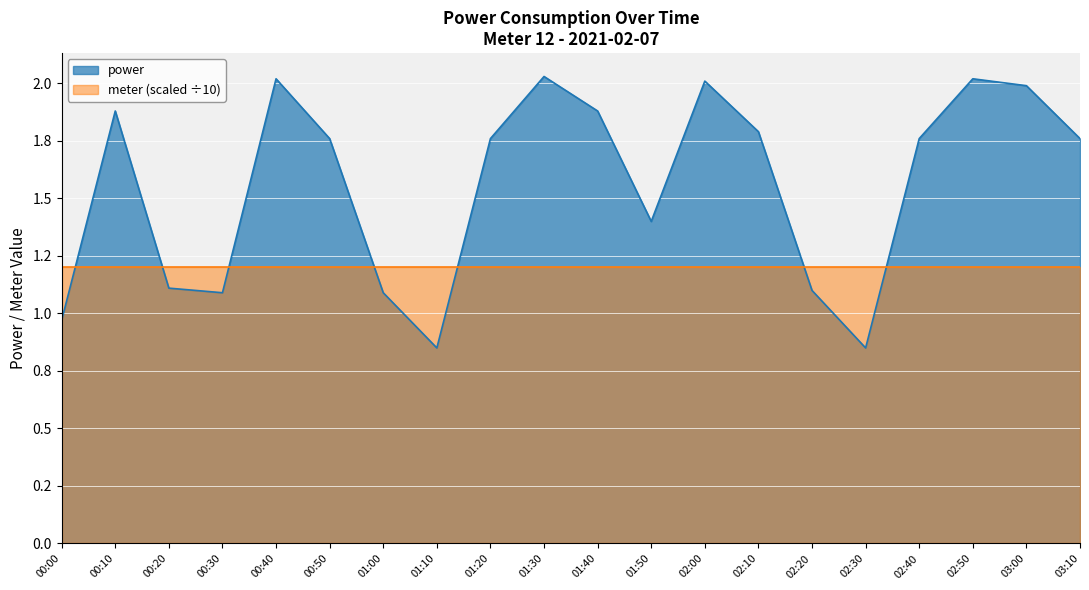

What are all the series names shown in the legend?

power, meter (scaled ÷10)